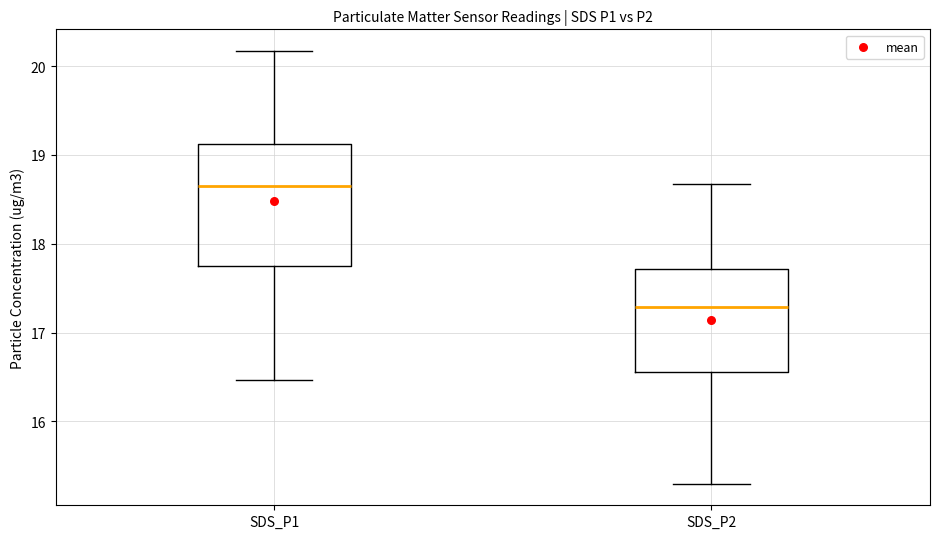

Where is the lower edge of the box for SDS_P1 on the y-axis? The values are not printed on the chart, so give them approximately, as read against the axis.

17.8